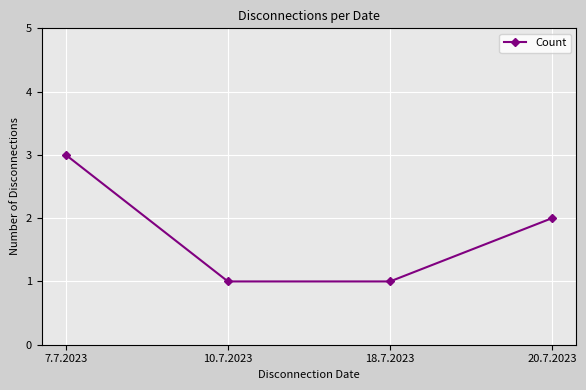

What position from the left is 18.7.2023?

3